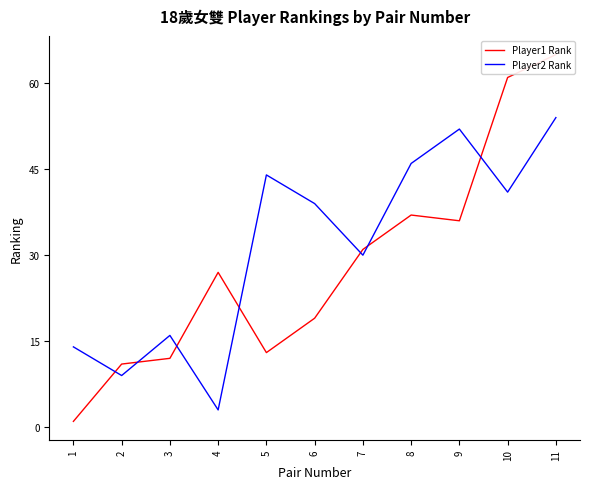

Is this an area chart (filled region under the line)?

No